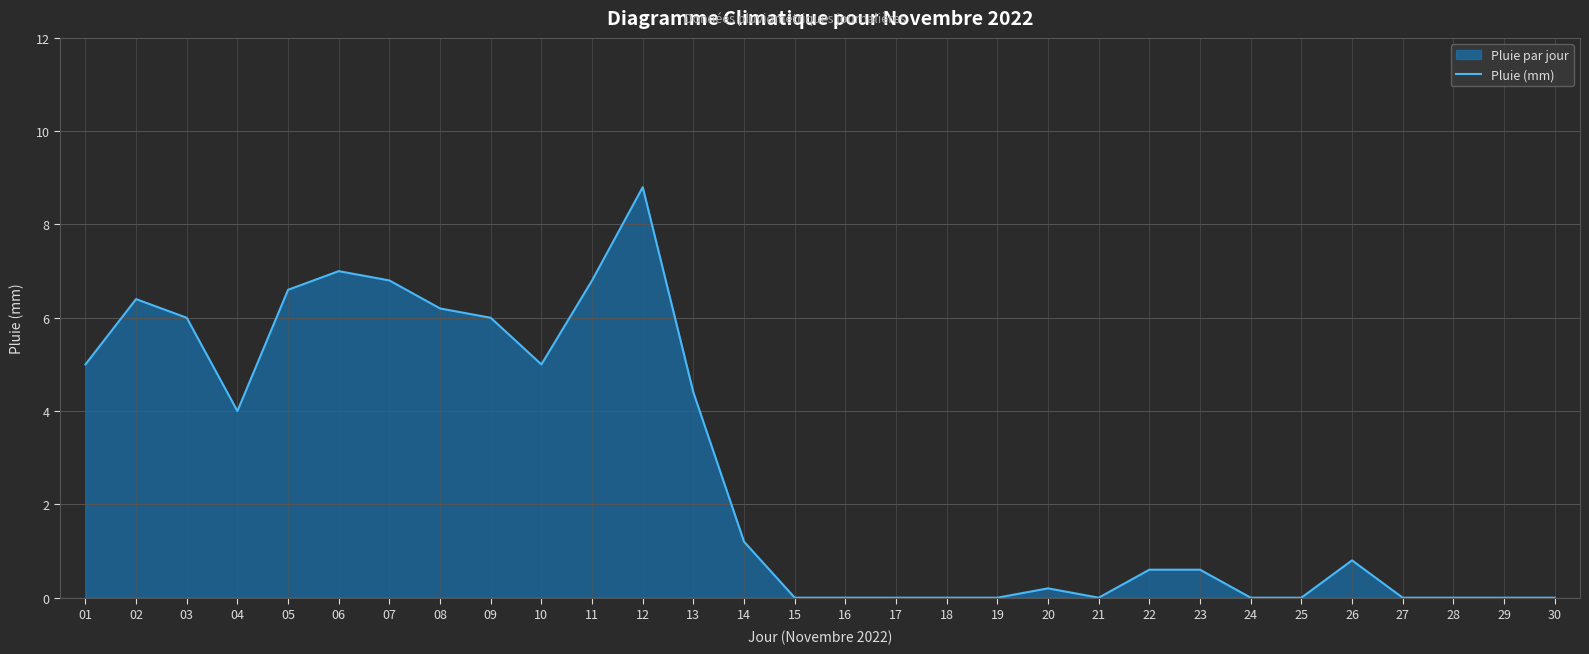

At which category does the data reach its first local peak?

02